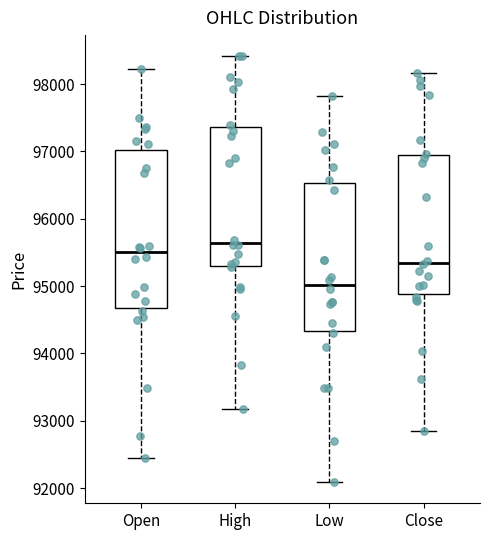

Which box's median line is the highest?

High